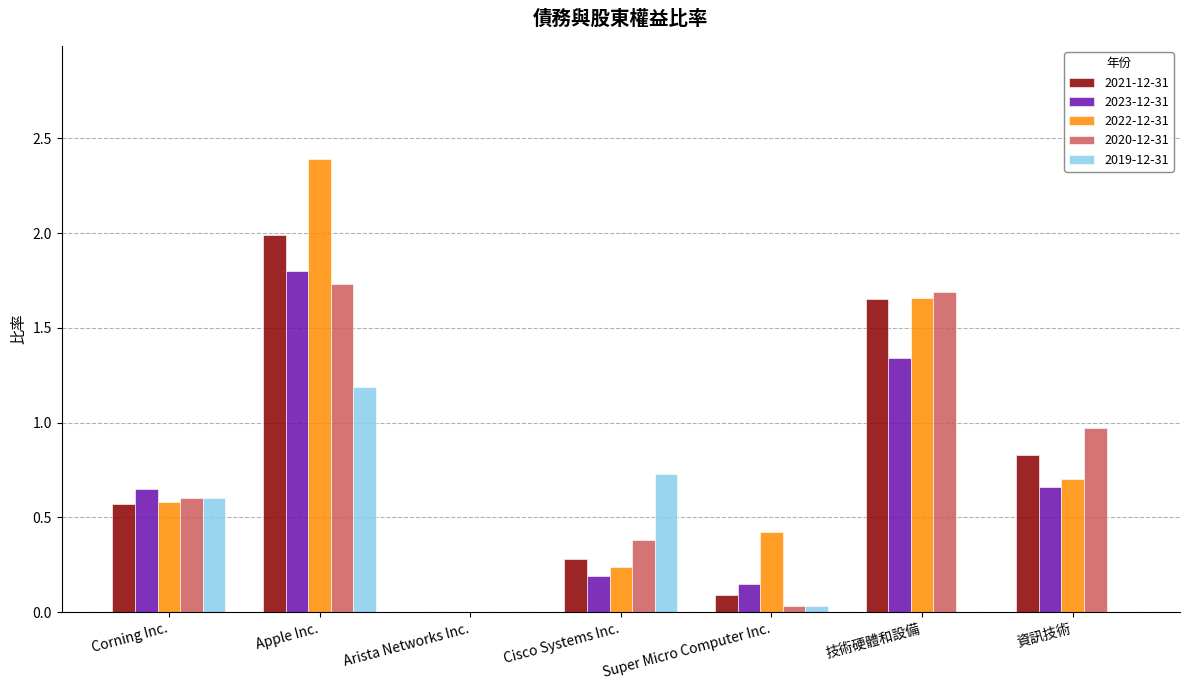

Is it true that 2023-12-31 equals 0.1 at Super Micro Computer Inc.?

True